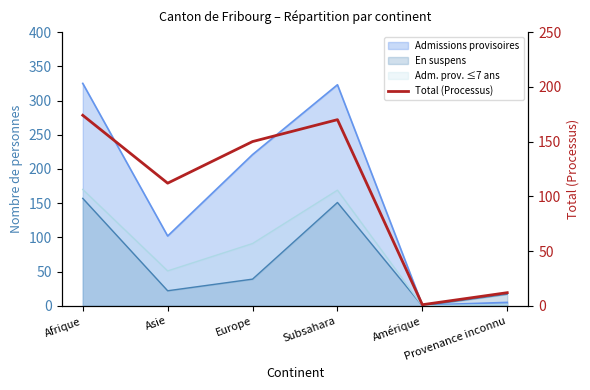

Rank the categories by value from lowest to highest.

Amérique, Provenance inconnu, Asie, Europe, Subsahara, Afrique